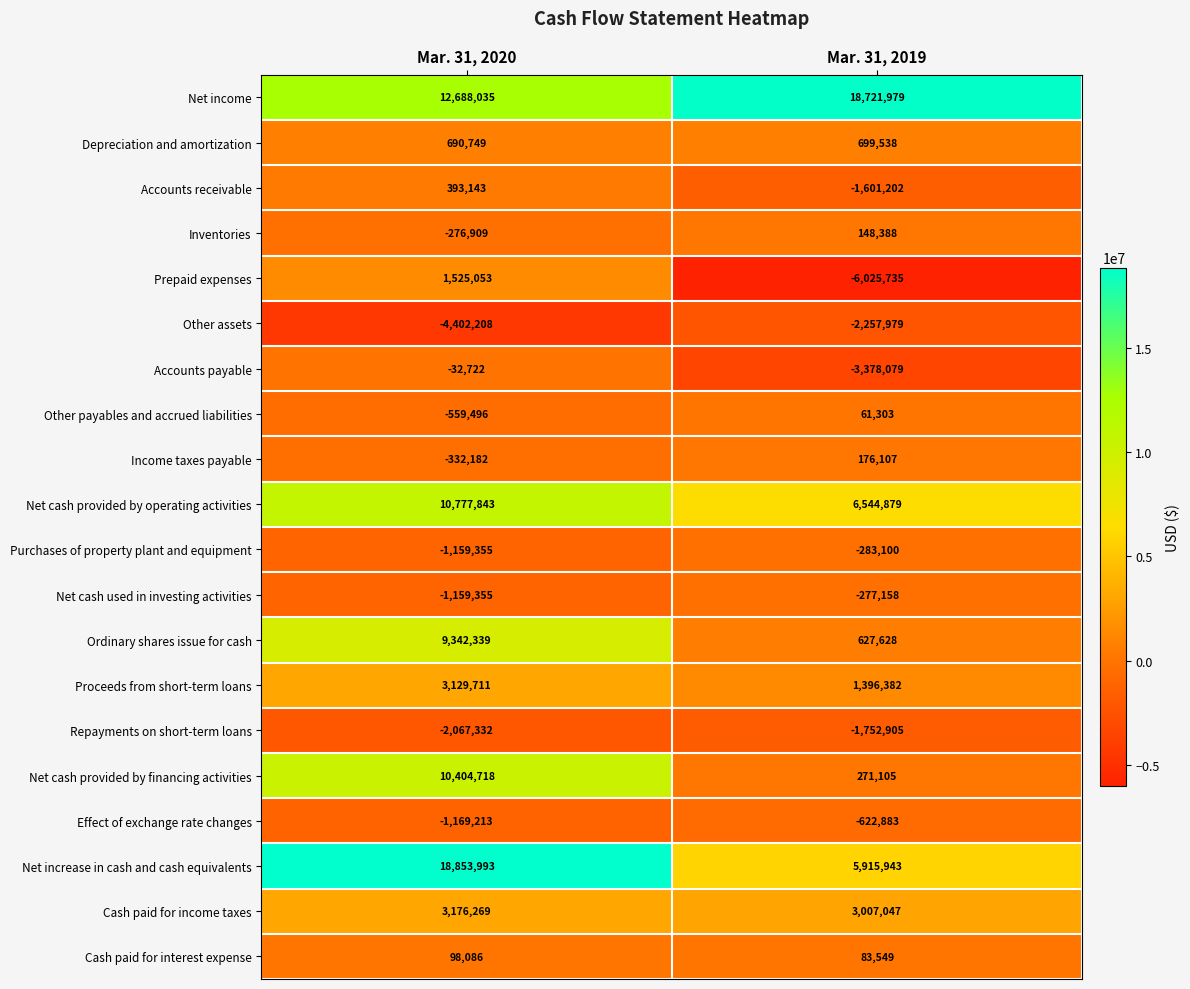

Which label corresponds to the smallest value in the chart?

Mar. 31, 2019